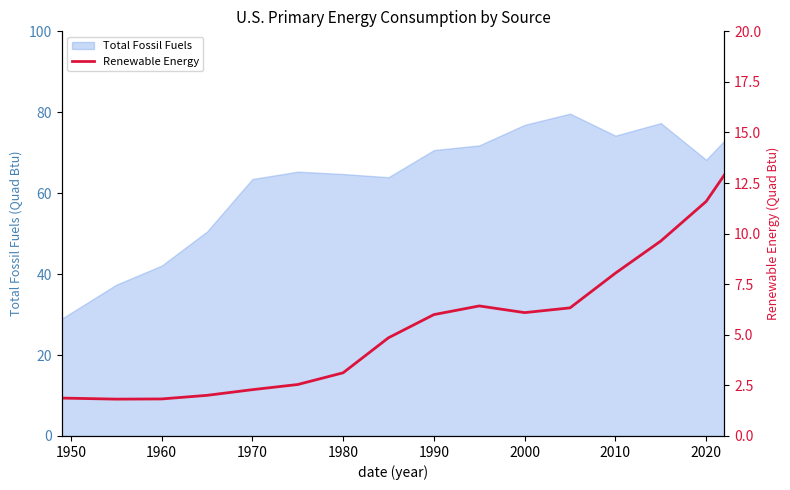

Is it true that the value at 1980 is 1.4?

False